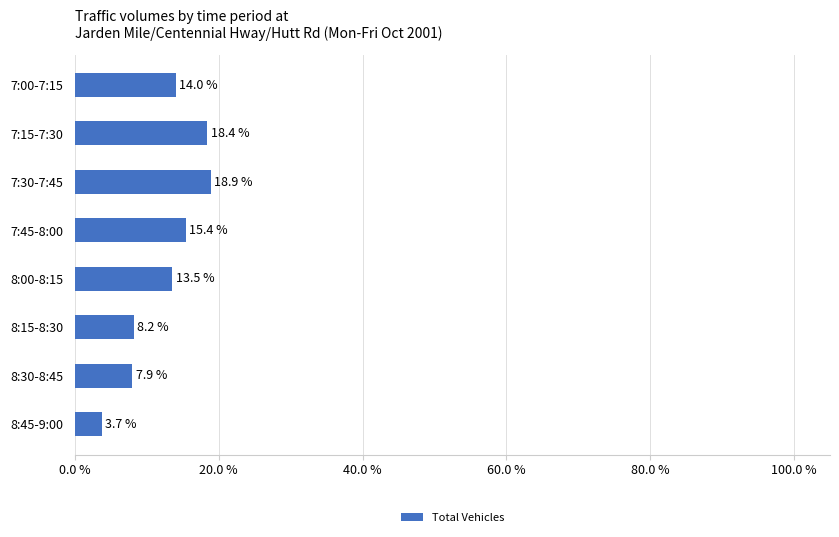

List the labels in order of value, largest first.

7:30-7:45, 7:15-7:30, 7:45-8:00, 7:00-7:15, 8:00-8:15, 8:15-8:30, 8:30-8:45, 8:45-9:00